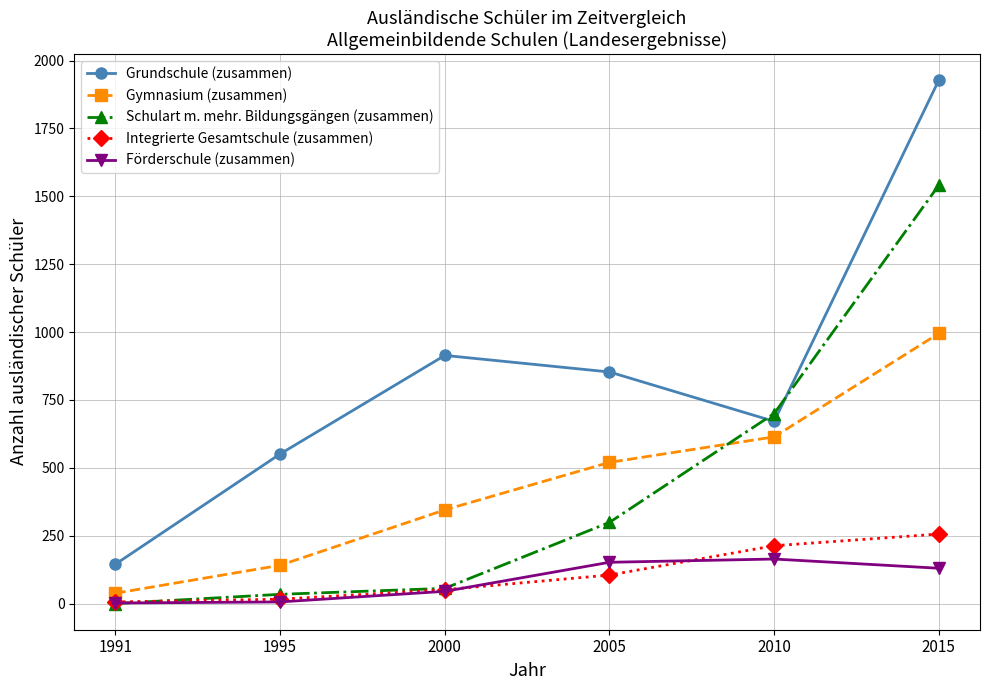

The value of Förderschule (zusammen) at 2010 is 250. True or false?

False